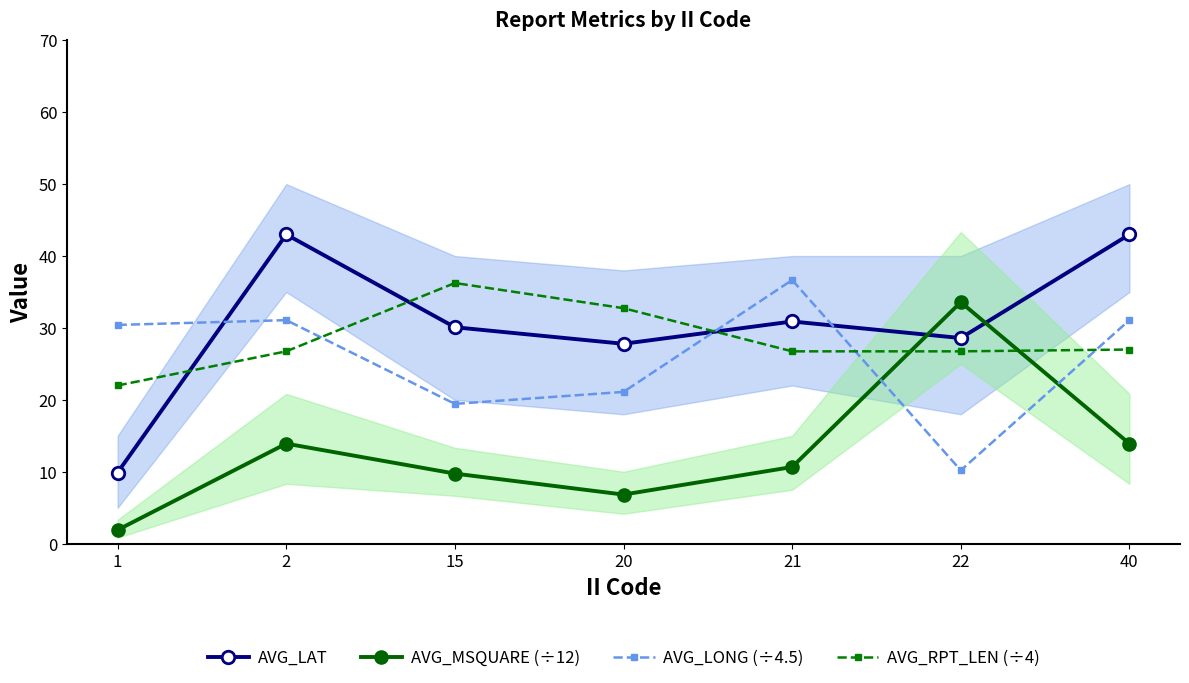

Is it true that AVG_RPT_LEN (÷4) equals 22.0 at 1?

True